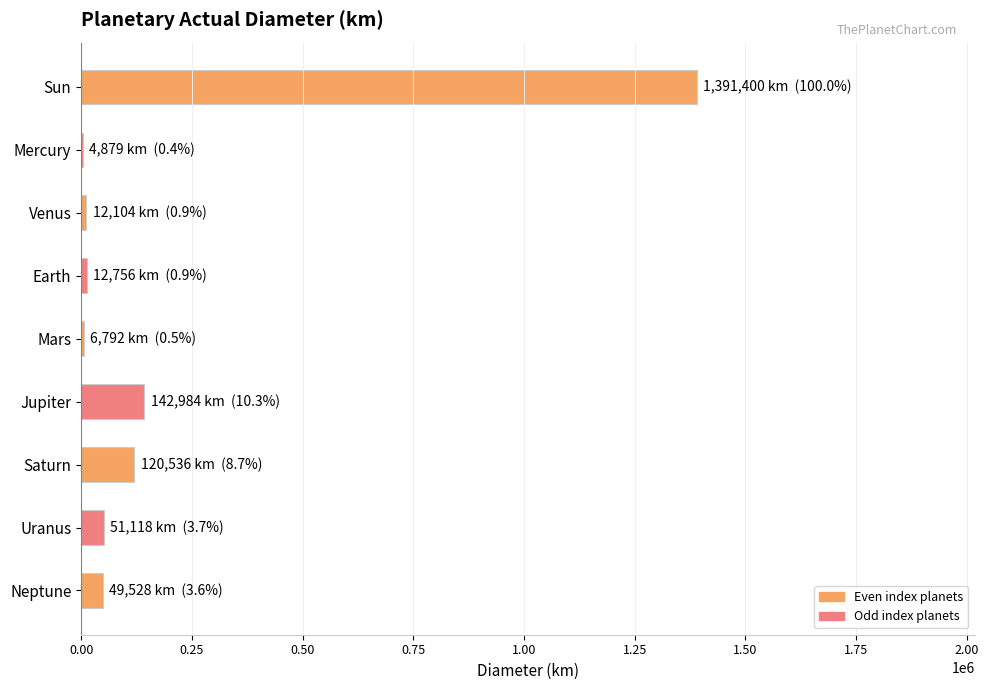

Which has a higher value, Jupiter or Neptune?

Jupiter